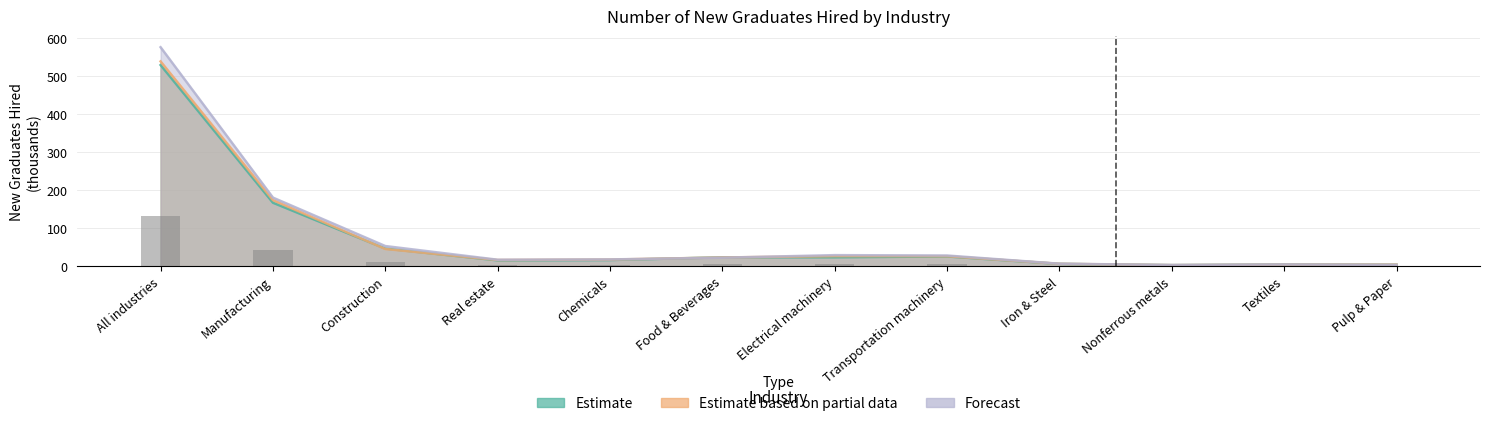

Rank the categories by Forecast value from highest to lowest.

All industries, Manufacturing, Construction, Electrical machinery, Transportation machinery, Food & Beverages, Chemicals, Real estate, Iron & Steel, Textiles, Pulp & Paper, Nonferrous metals